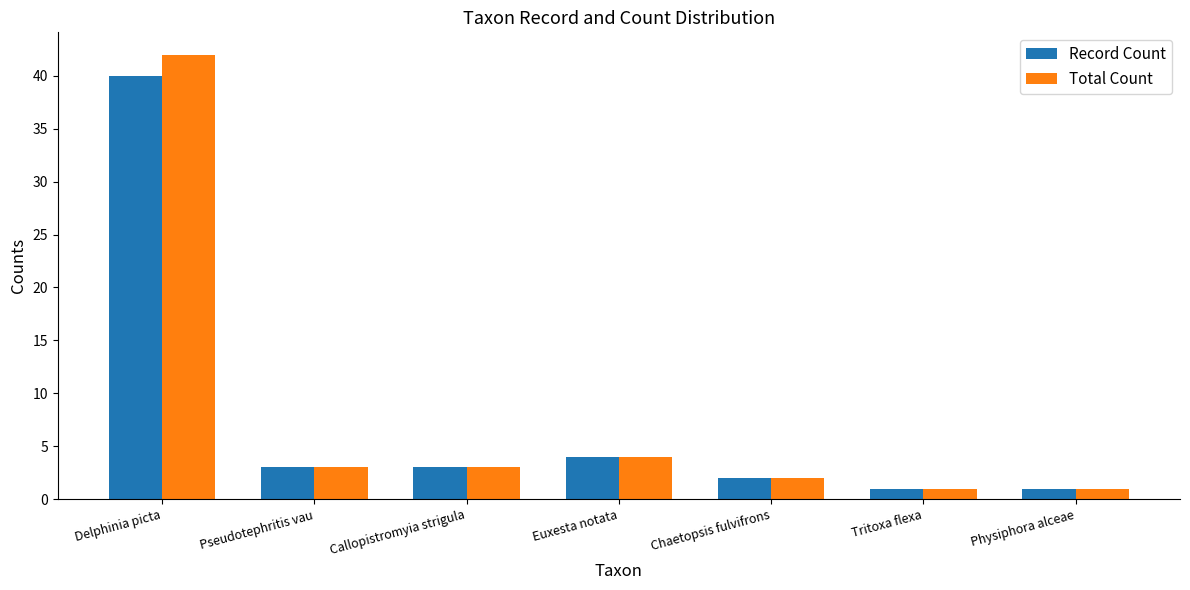

How many groups of bars are there?

7